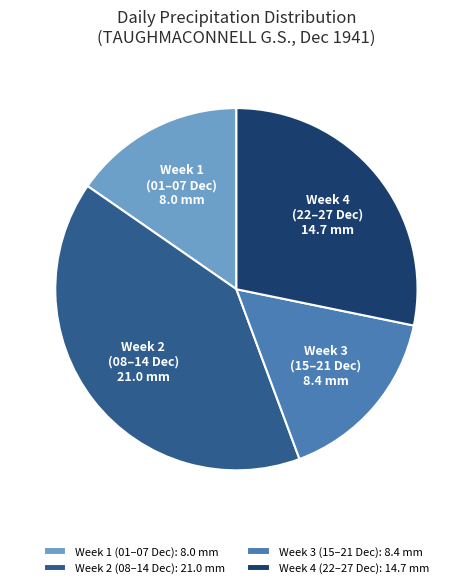

Which has a higher value, Week 3 (15–21 Dec): 8.4 mm or Week 4 (22–27 Dec): 14.7 mm?

Week 4 (22–27 Dec): 14.7 mm